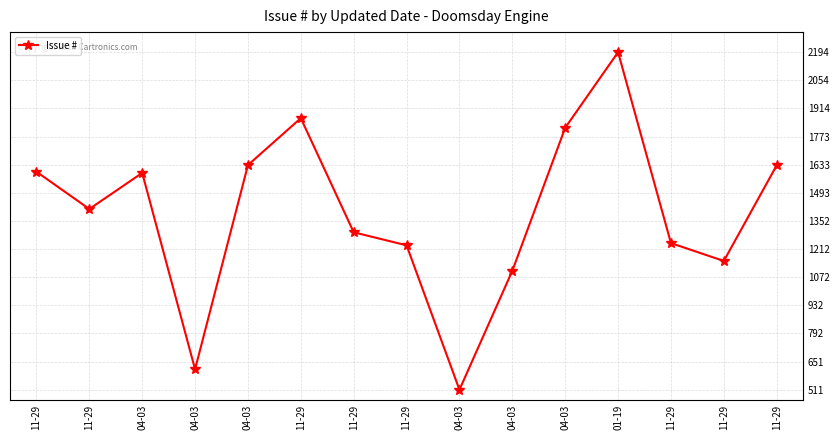

Count the number of categories in the chart.

15